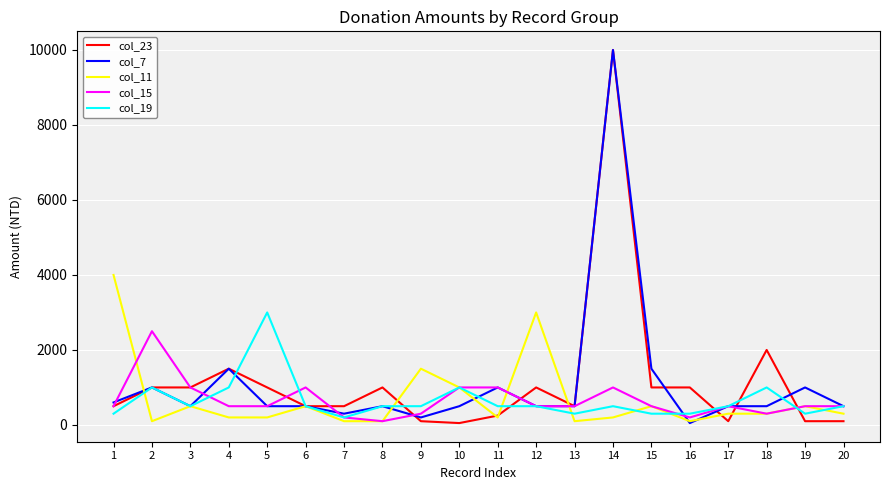

Is the value of col_7 at 5 greater than the value of col_19 at 4?

No